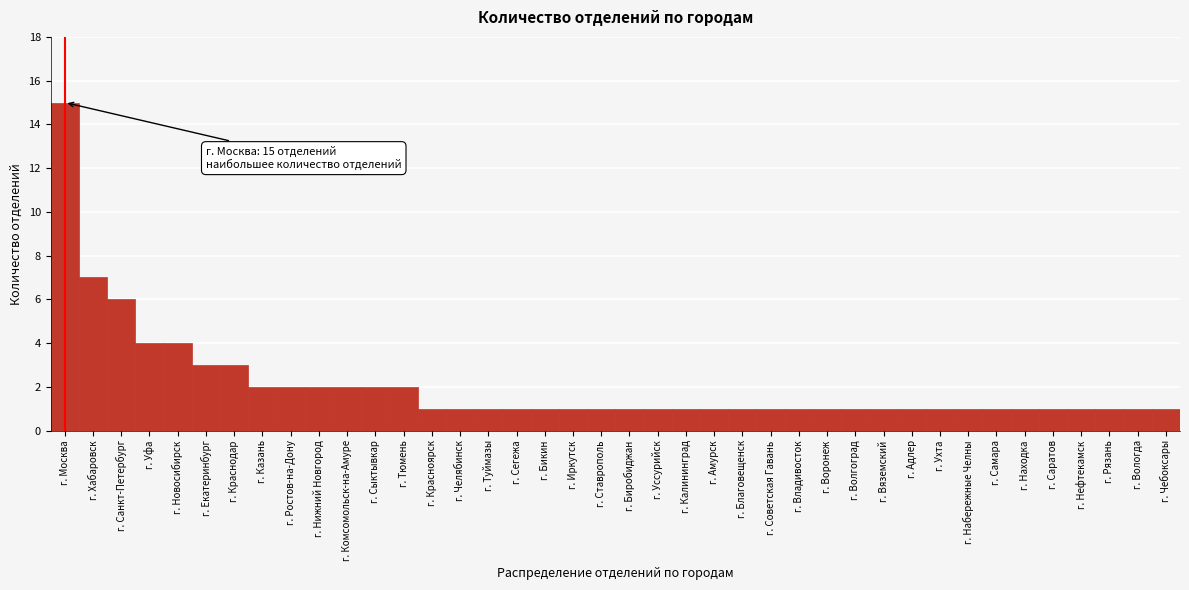

Approximately how many times larger is the value at г. Нижний Новгород compared to г. Сегежа?

2.0